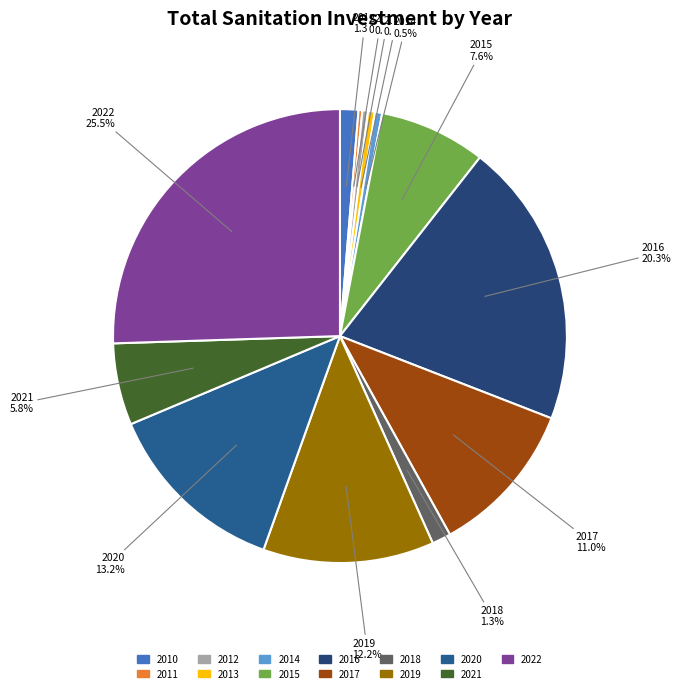

Between 2017 and 2014, which is larger?

2017